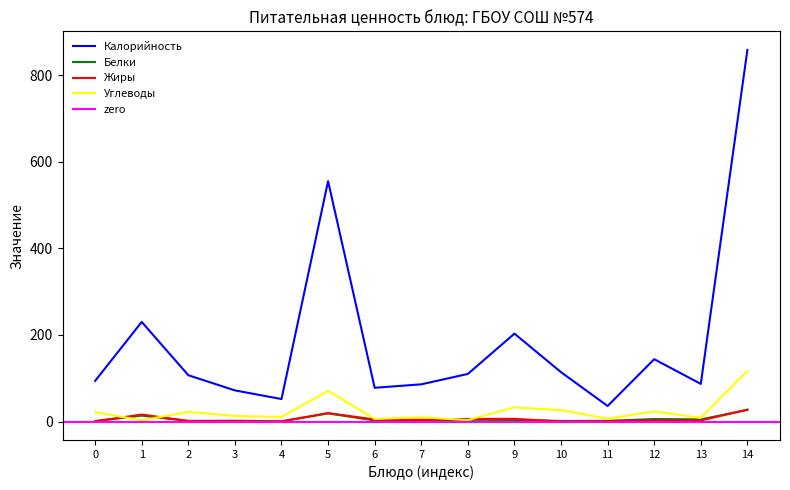

Does the chart have visible grid lines?

No